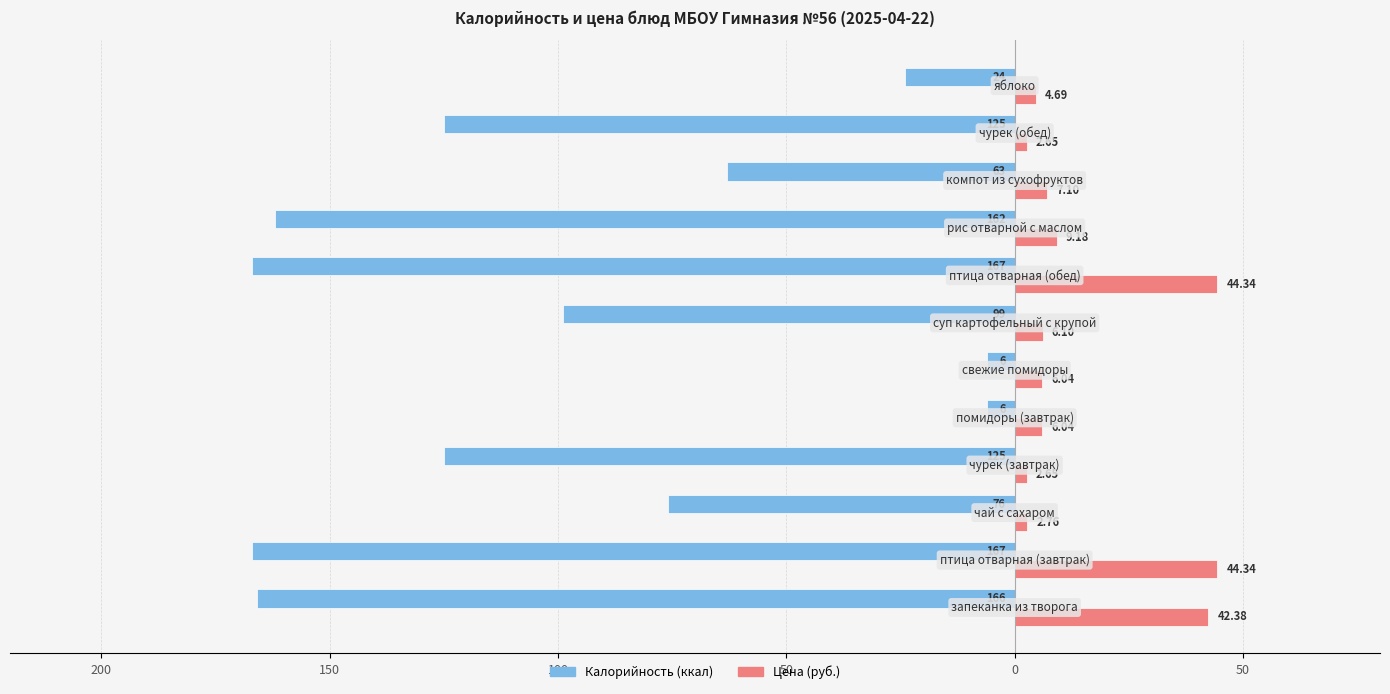

What are all the series names shown in the legend?

Калорийность (ккал), Цена (руб.)